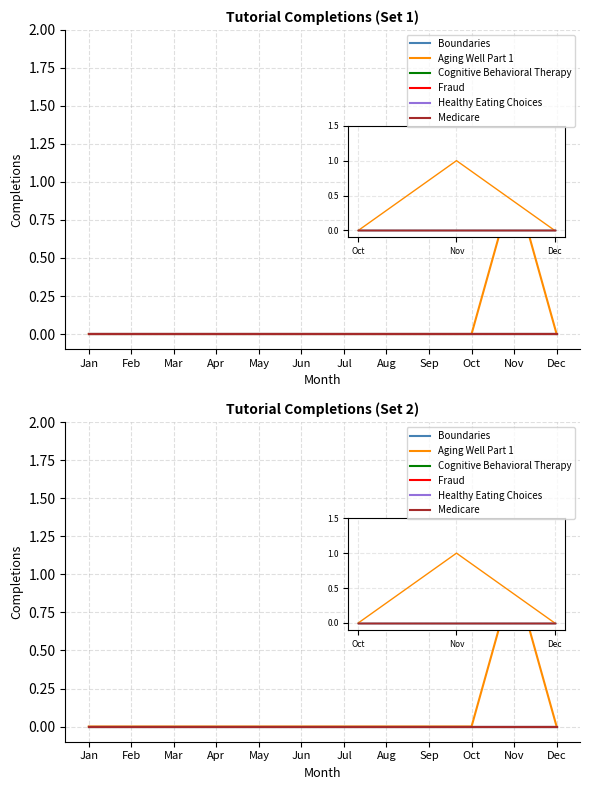

At Sep, list the series in order from smallest to largest.

Boundaries, Aging Well Part 1, Cognitive Behavioral Therapy, Fraud, Healthy Eating Choices, Medicare